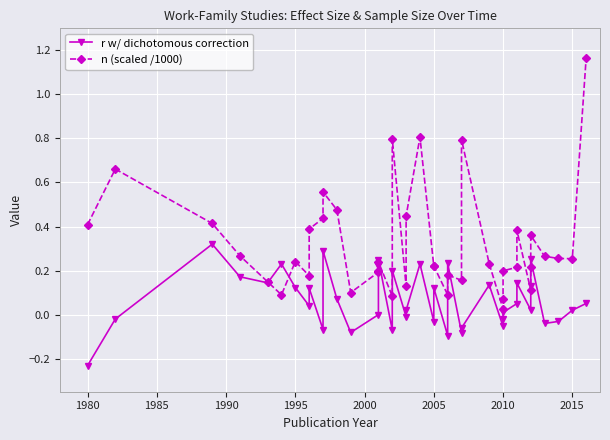

Reading left to right, what are all the values shown in this chart?

r w/ dichotomous correction: -0.2	-0.0	0.3	0.2	0.1	0.2	0.1	0.0	0.1	-0.1	0.3	0.1	-0.1	0.0	0.2	0.2	-0.1	0.2	-0.0	0.0	0.2	-0.0	0.1	-0.1	0.2	-0.1	-0.1	0.1	-0.1	-0.0	0.0	0.1	0.1	0.0	0.1	0.3	-0.0	-0.0	0.0	0.1
n (scaled /1000): 0.4	0.7	0.4	0.3	0.1	0.1	0.2	0.2	0.4	0.4	0.6	0.5	0.1	0.2	0.2	0.2	0.1	0.8	0.1	0.4	0.8	0.2	0.2	0.1	0.2	0.2	0.8	0.2	0.0	0.1	0.2	0.2	0.4	0.1	0.2	0.4	0.3	0.3	0.3	1.2